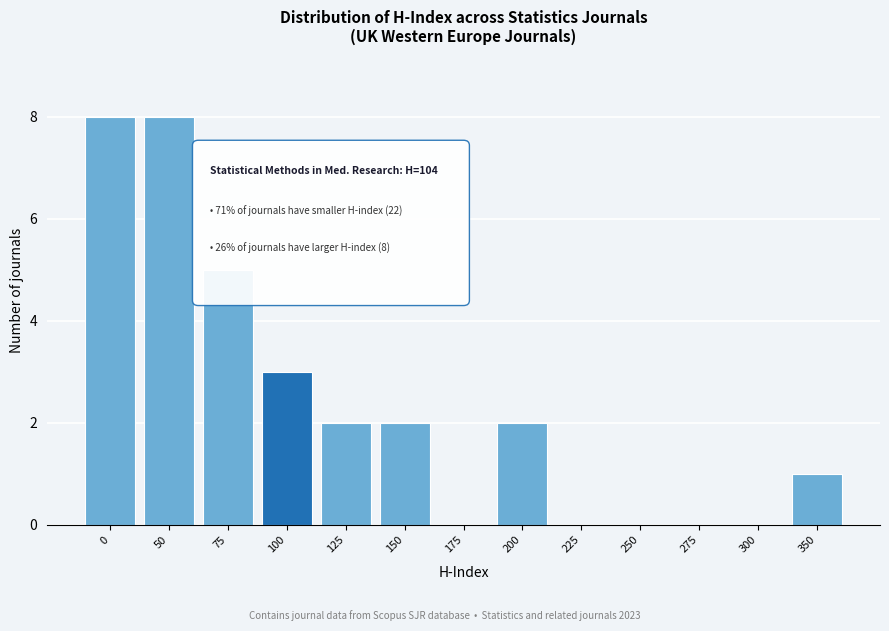

Reading left to right, list all the values displayed in this chart.

0=8	50=8	75=5	100=3	125=2	150=2	175=0	200=2	225=0	250=0	275=0	300=0	350=1